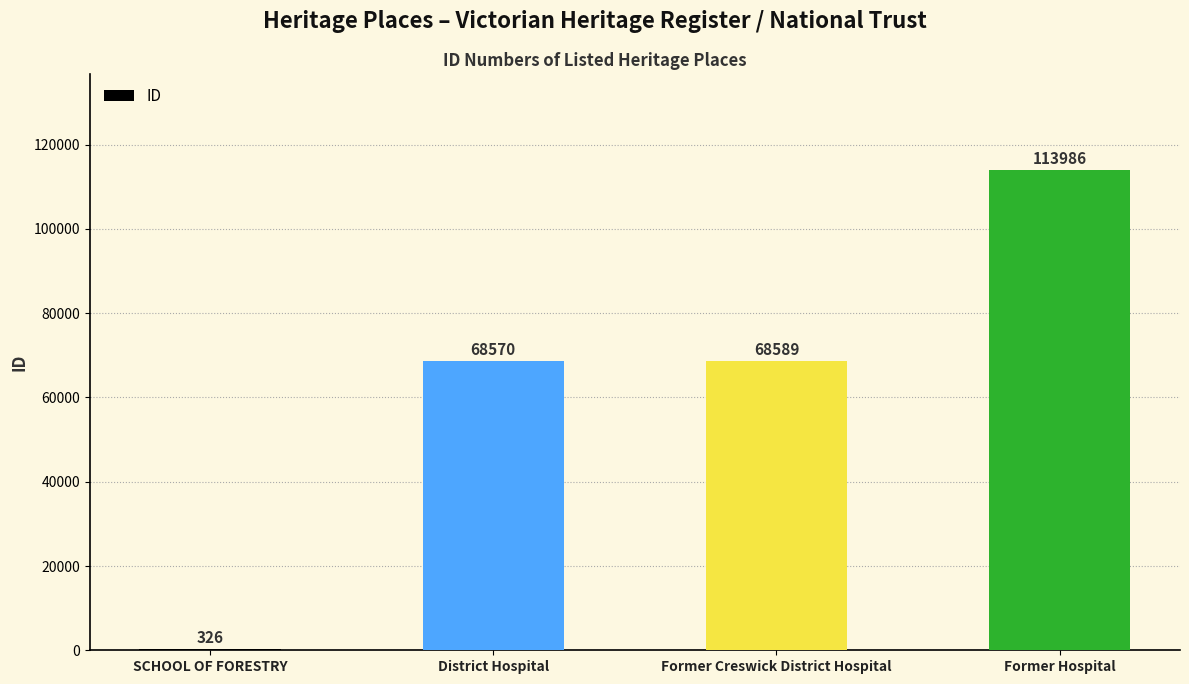

The chart shows a value of 68570 at District Hospital. True or false?

True